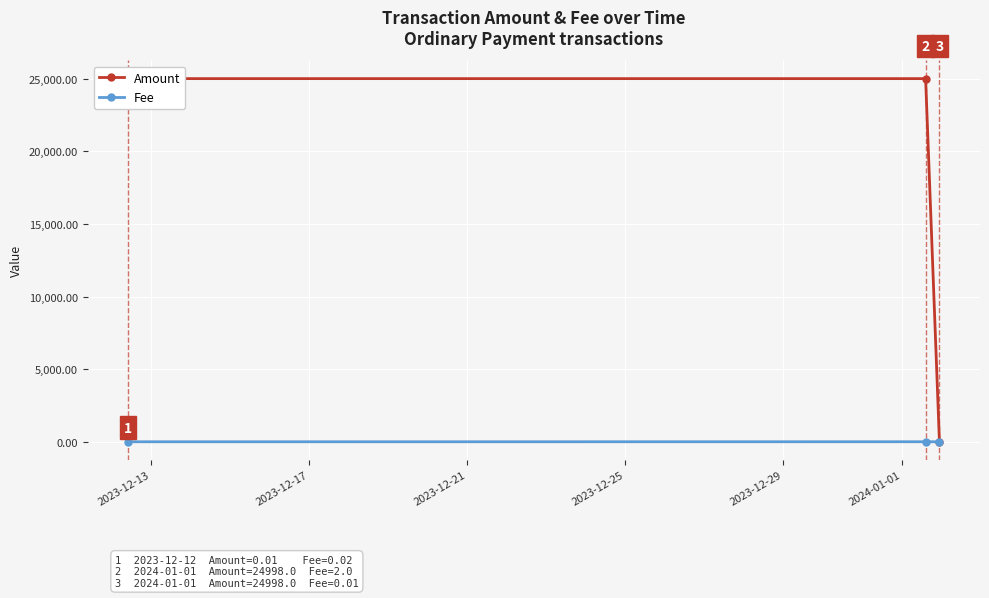

What is the difference between the second highest and minimum values in the Amount series?

24998.0